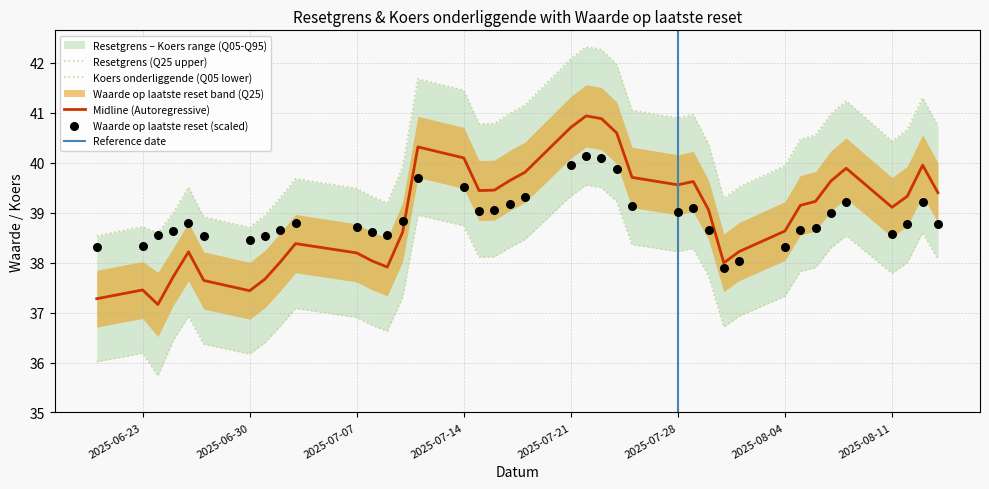

What is the total value across all series at 2025-06-30?

74.9